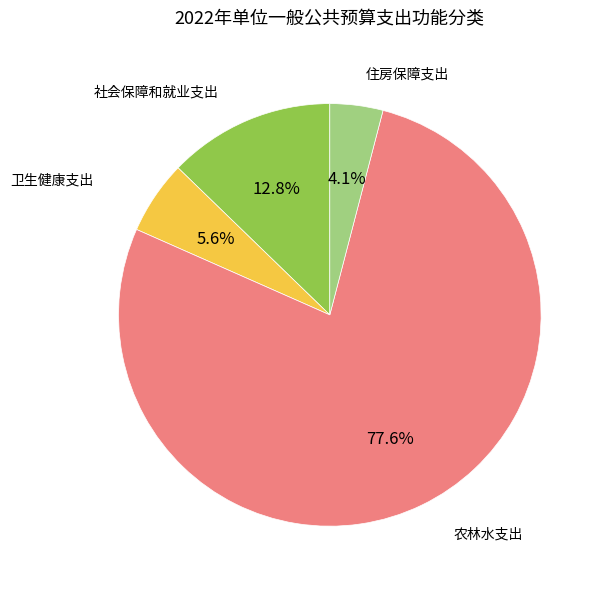

Count the number of slices in the pie.

4